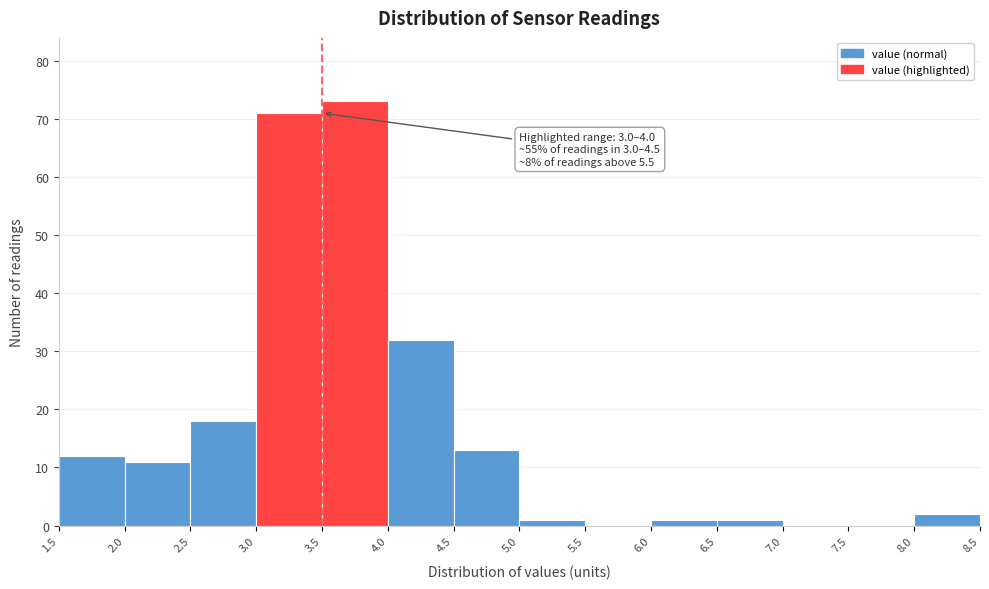

Over which range of the x-axis is the bar tallest?

3.5 to 4.0